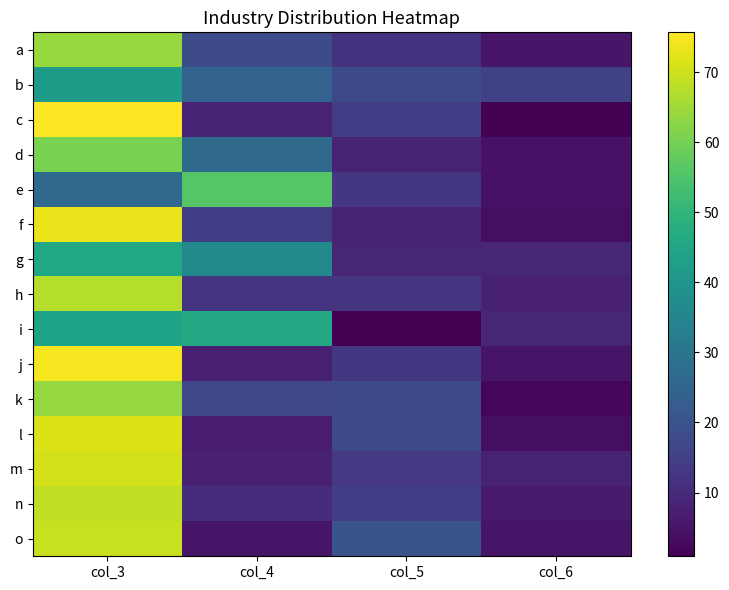

Which label corresponds to the largest value in the chart?

col_3